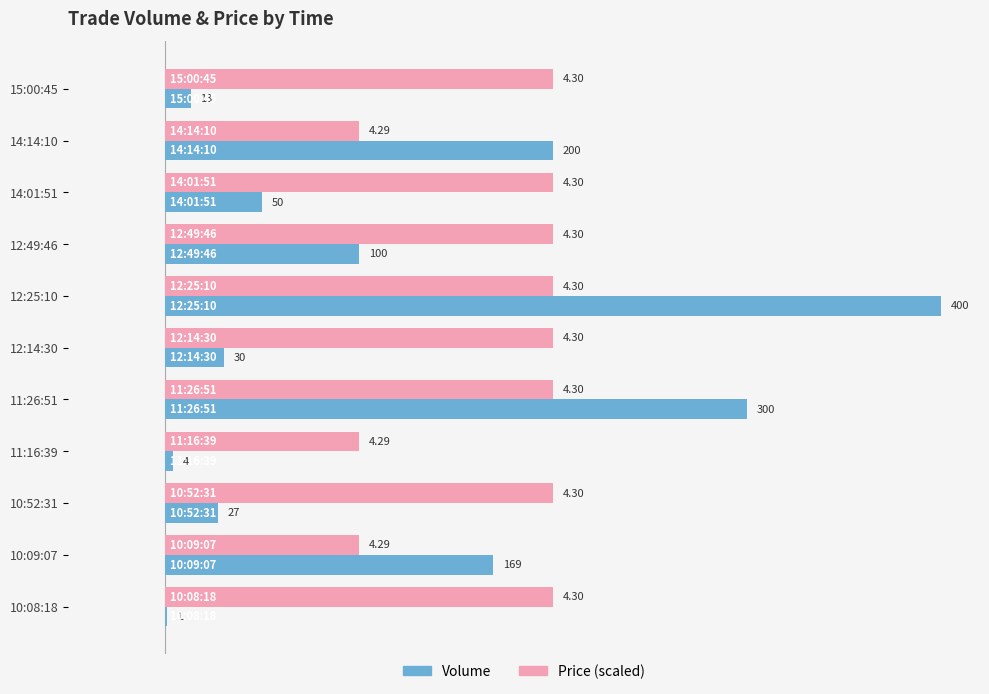

What is the maximum value for Price (scaled)?

200.0